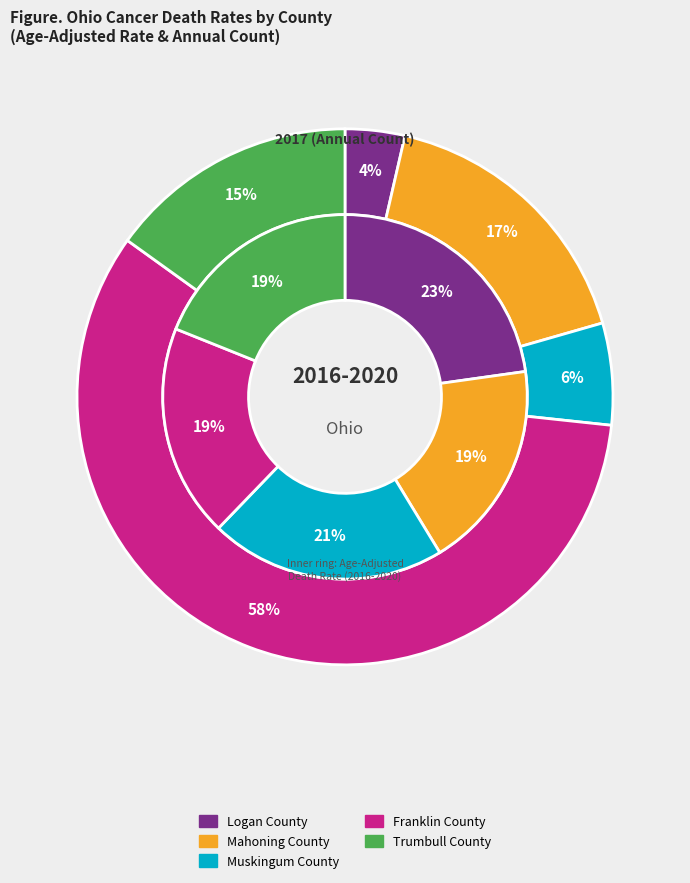

Is it true that Logan County is 52% of the pie?

False